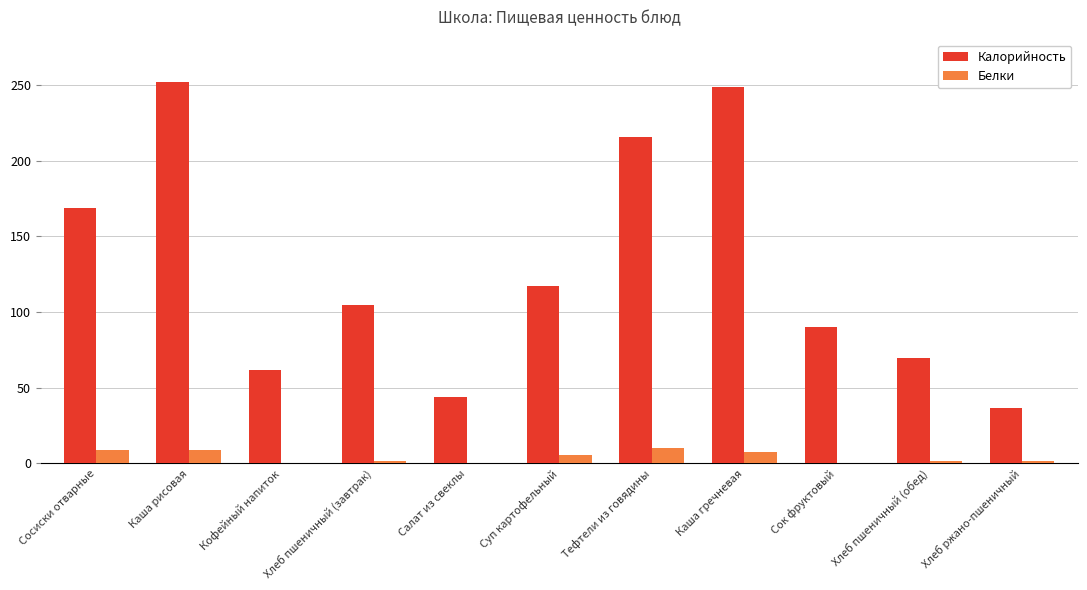

What is the greatest value displayed?

252.2